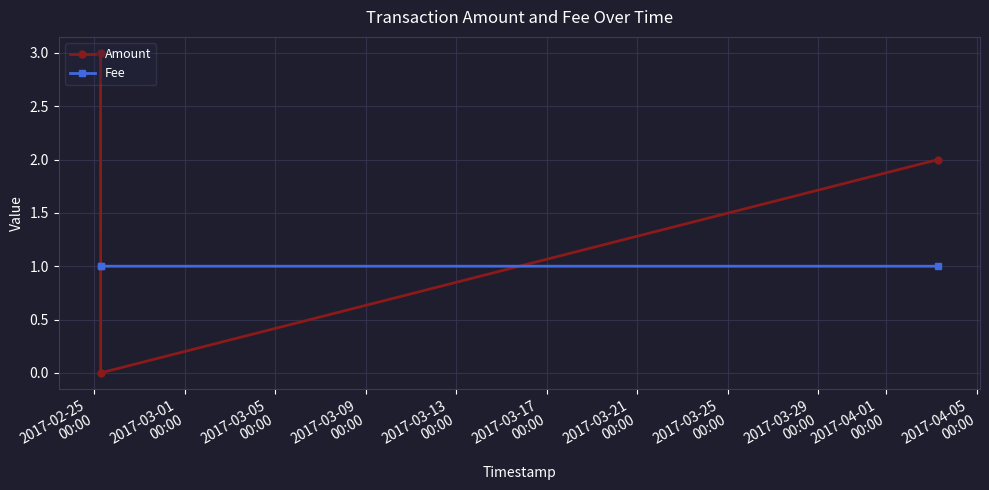

Count the Fee values in the range 1 to 2.

3